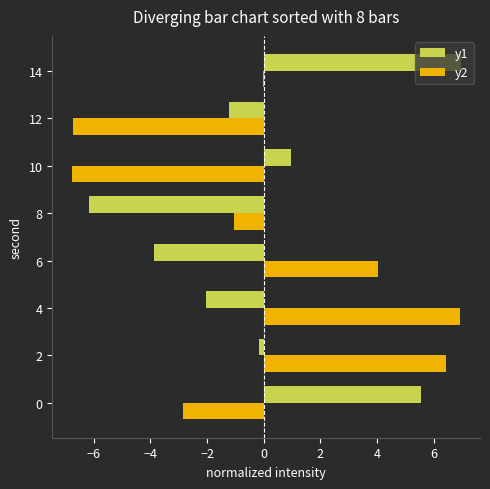

The value of y2 at 2 is 6.5. True or false?

True